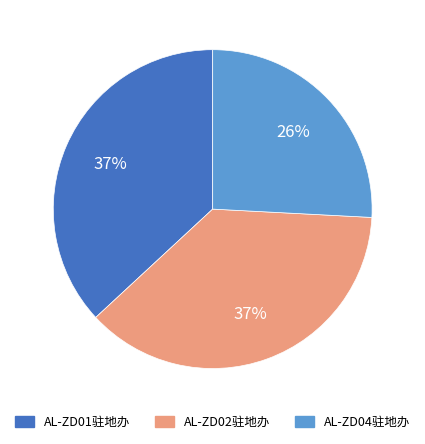

Which category has the smallest portion of the pie?

AL-ZD04驻地办